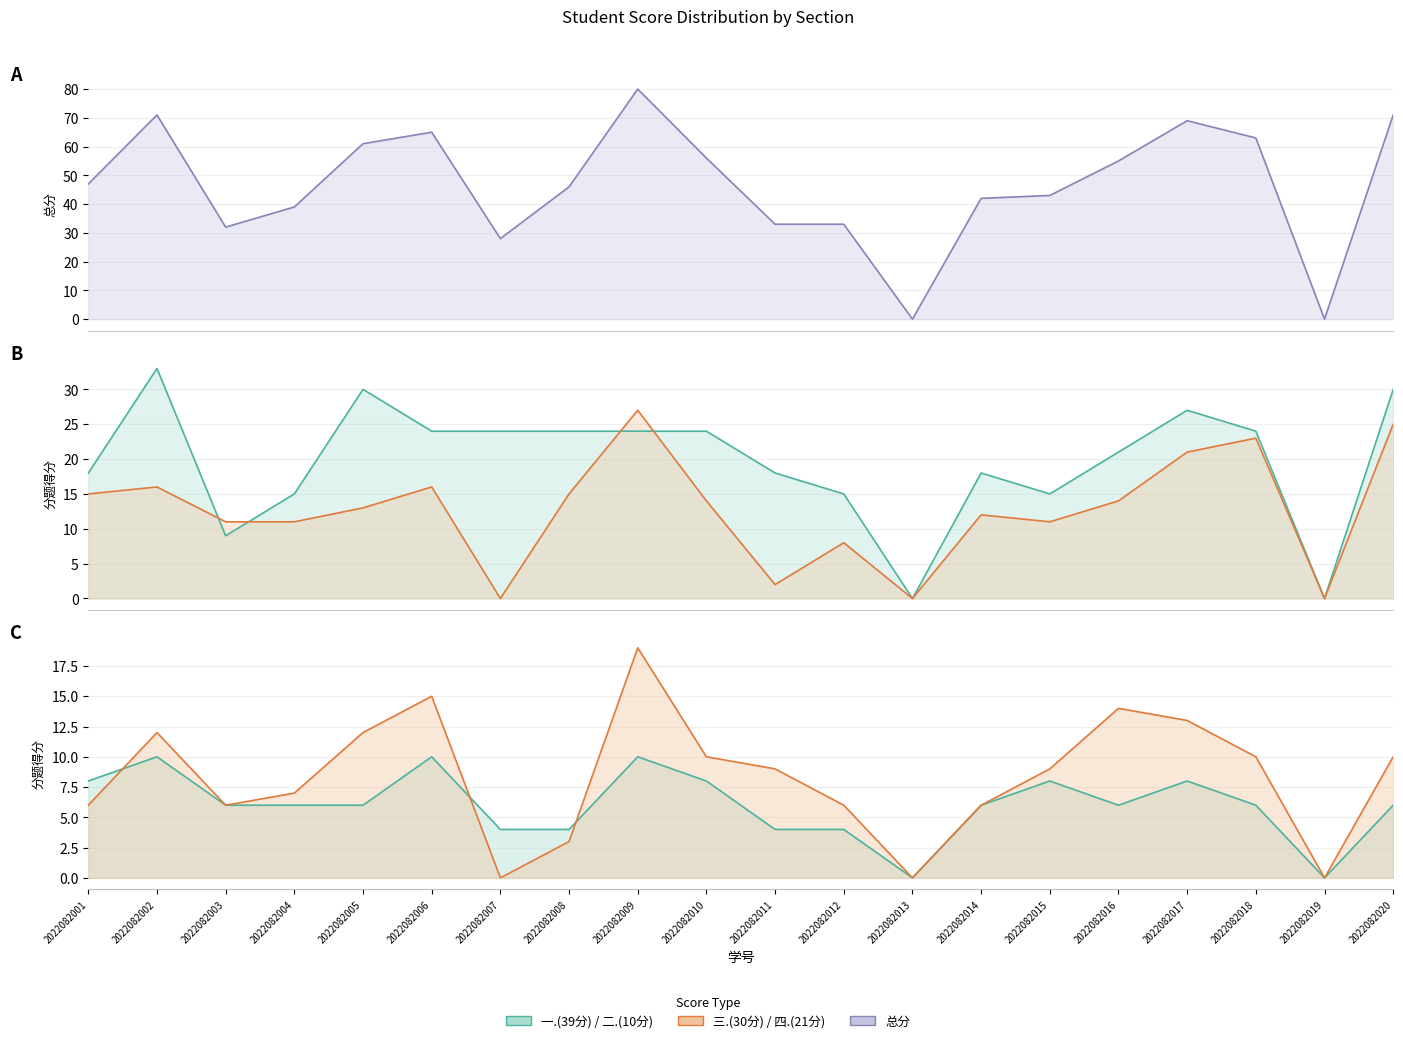

What is the difference between the highest and lowest values at 2022082015?

35